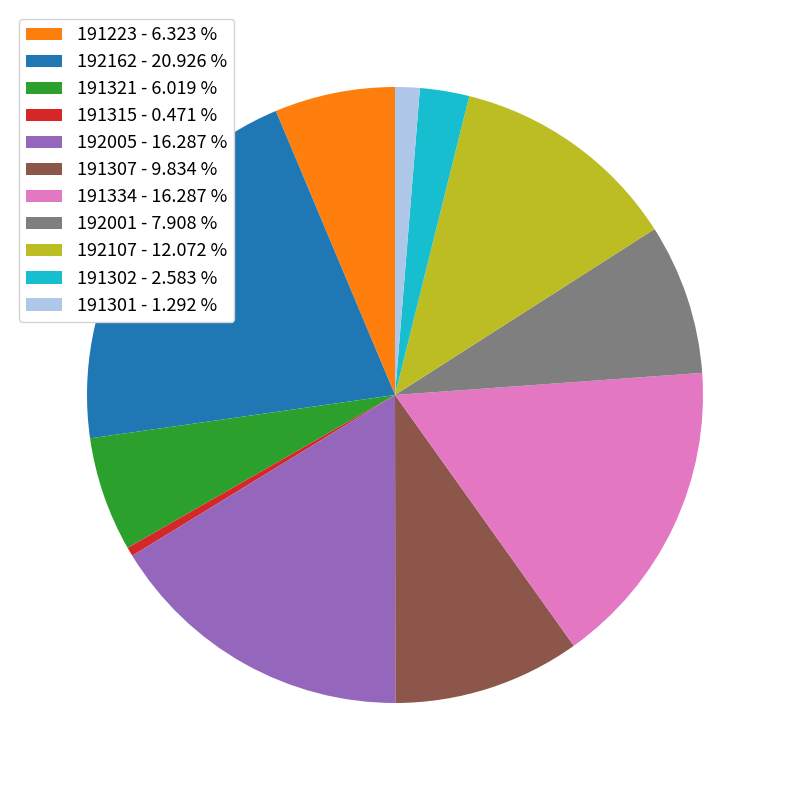

Approximately how many times larger is the value at 191315 - 0.471 % compared to 191301 - 1.292 %?

0.4